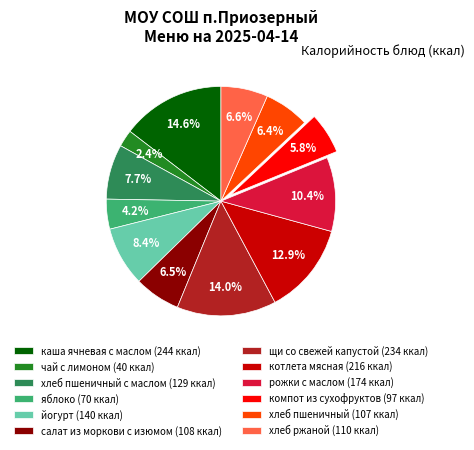

What is the largest slice in the pie chart?

каша ячневая с маслом (244 ккал)